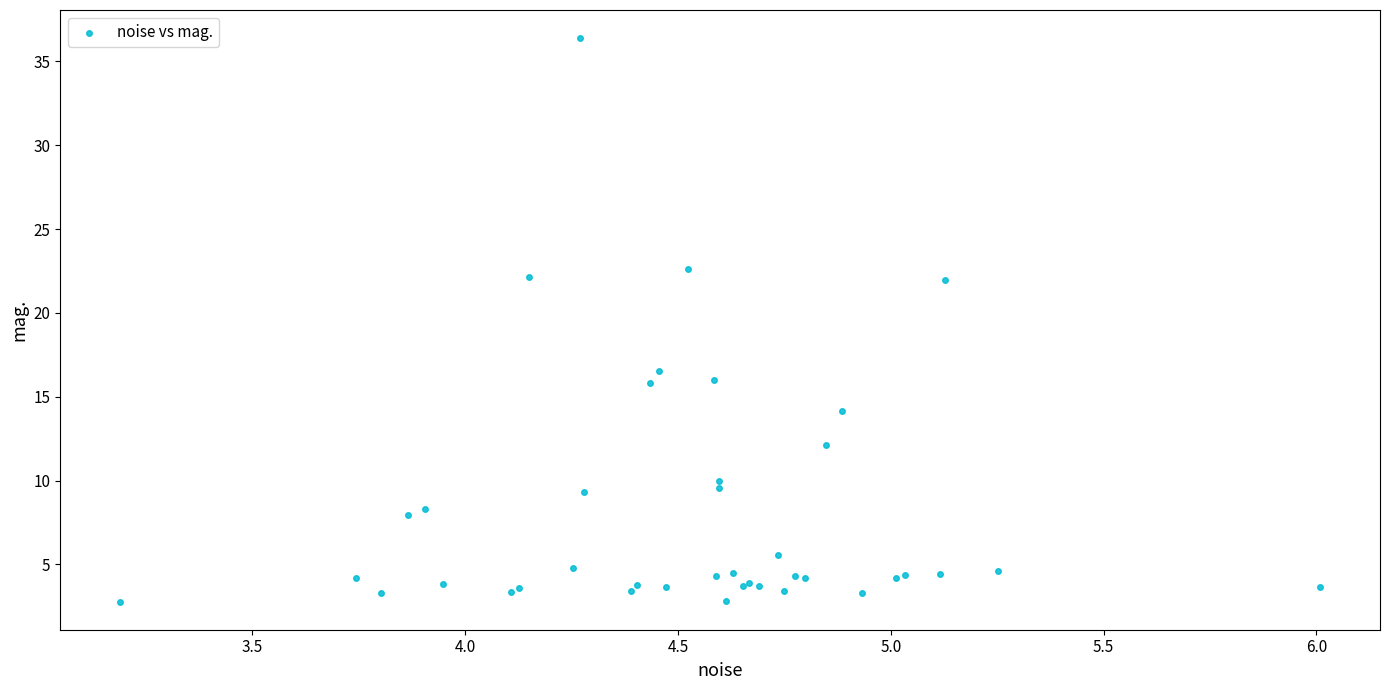

What Y value in the scatter plot is closest to 19?

16.6